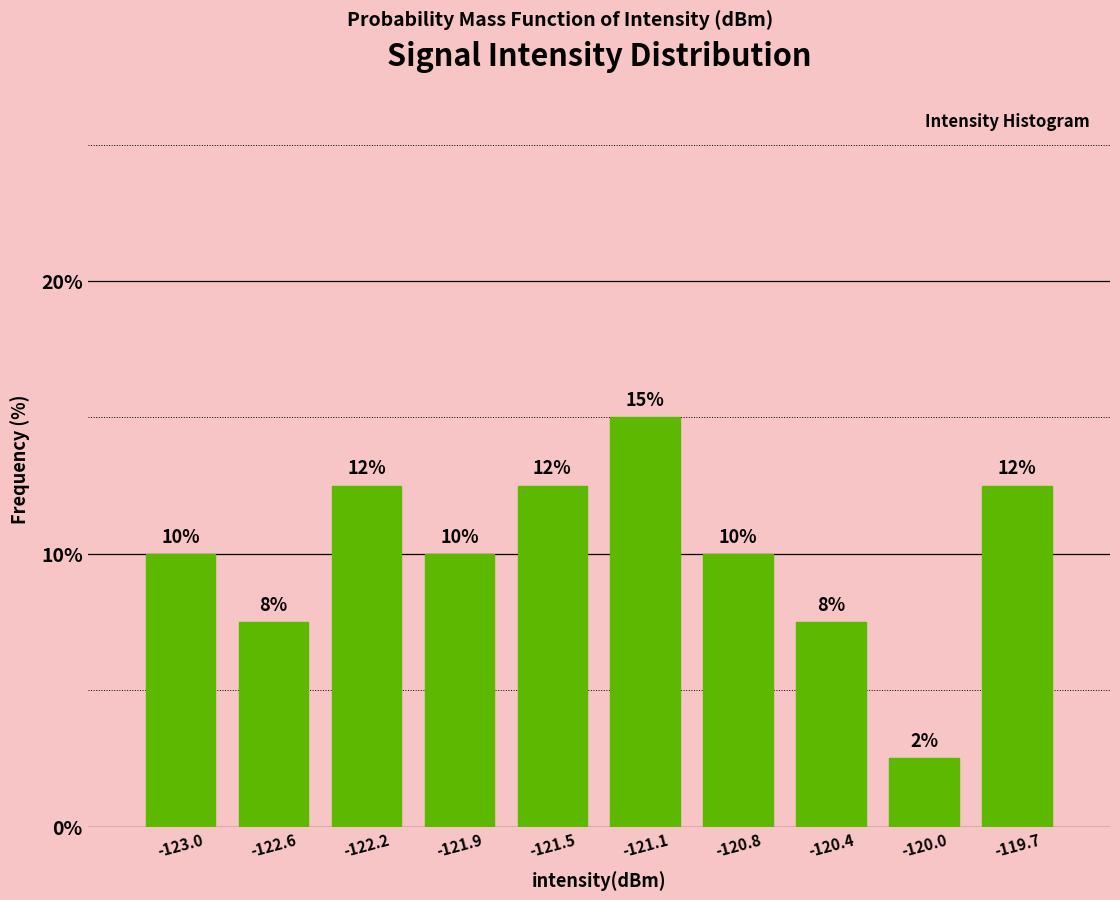

Are the bars horizontal?

No